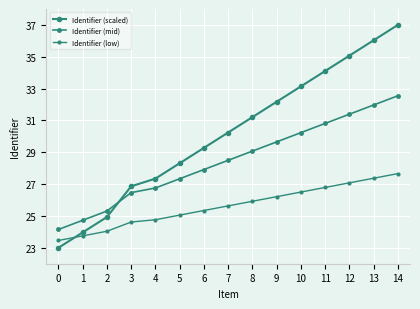

At which label is Identifier (mid) closest to 28?

6